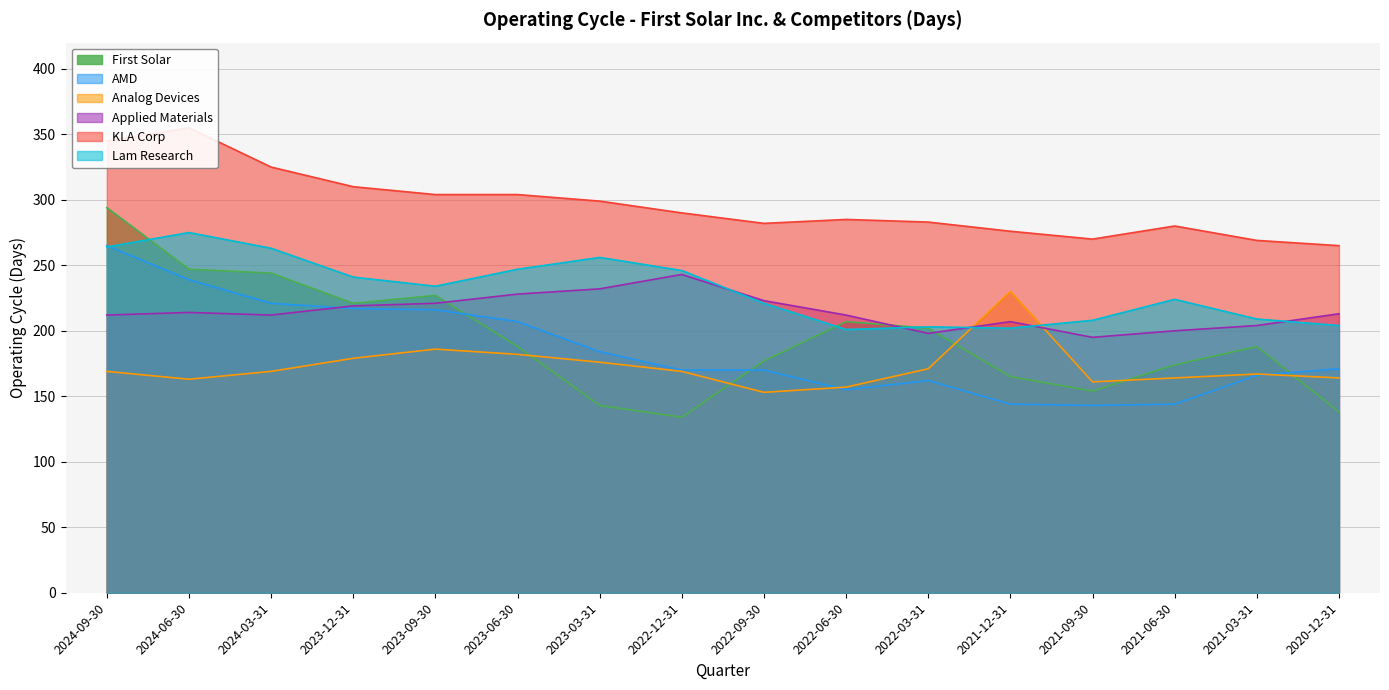

Which category has the lowest value in the AMD series?

2021-09-30